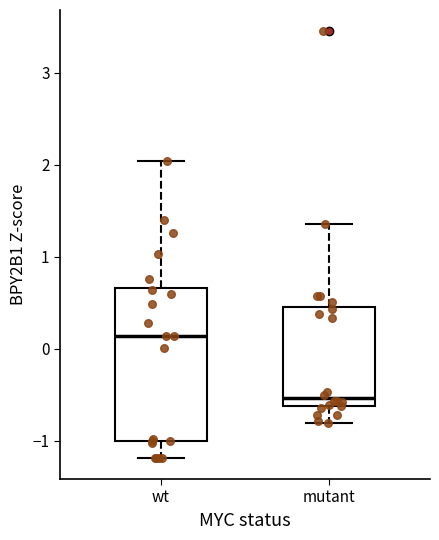

Which box is the tallest, from its lower edge to its upper edge?

wt